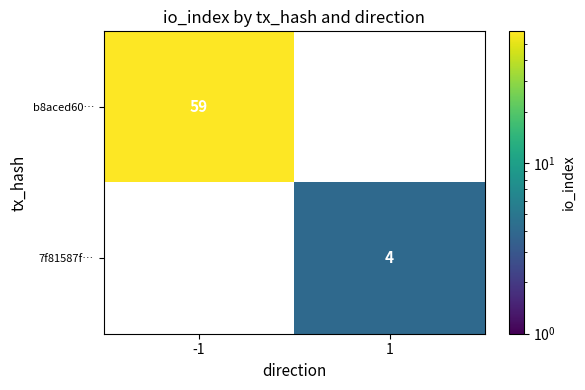

Is it true that 7f81587f… equals 4 at 1?

True